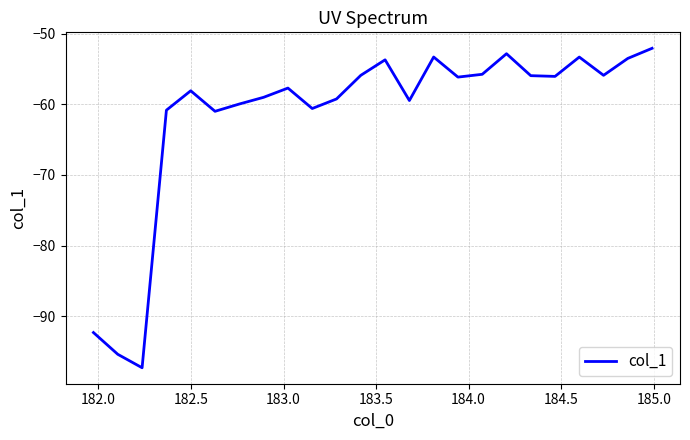

What is the difference between the maximum and minimum values?

45.2